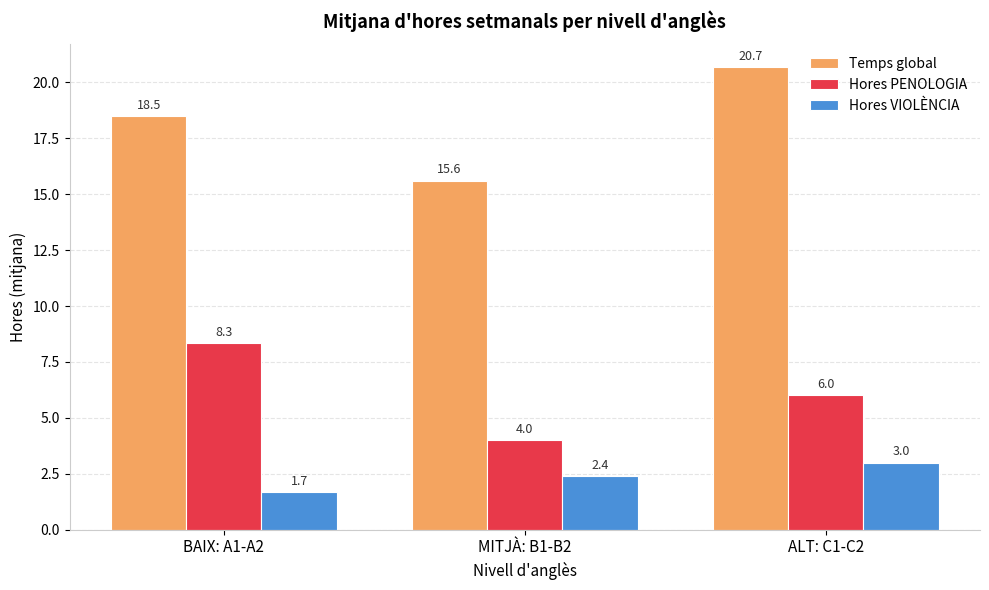

At which label does Hores PENOLOGIA reach its minimum?

MITJÀ: B1-B2